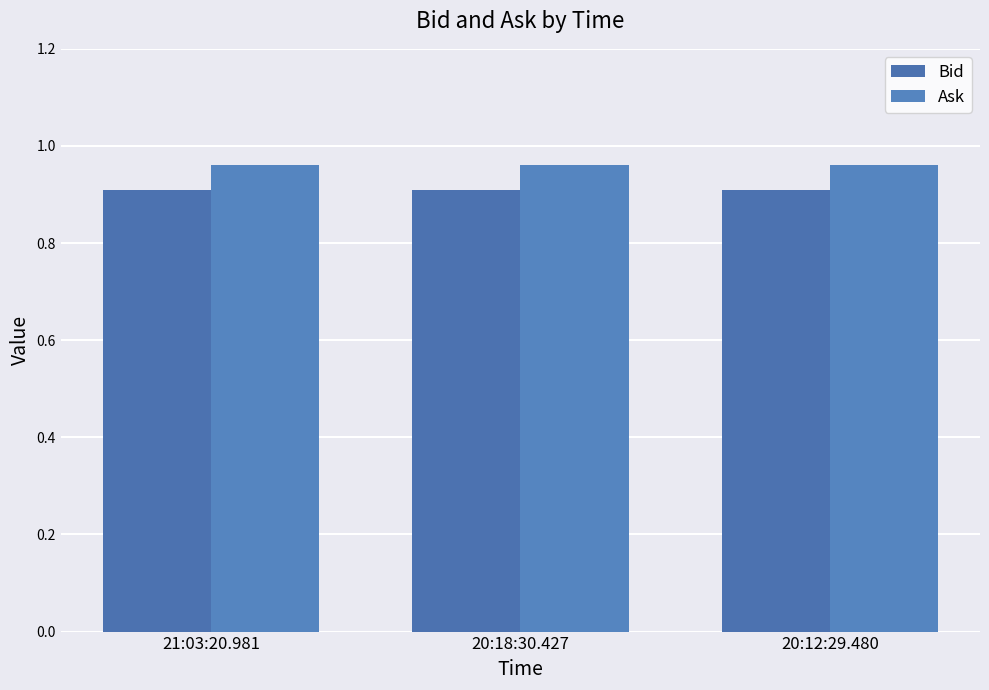

List the labels in order of Ask value, largest first.

21:03:20.981, 20:18:30.427, 20:12:29.480